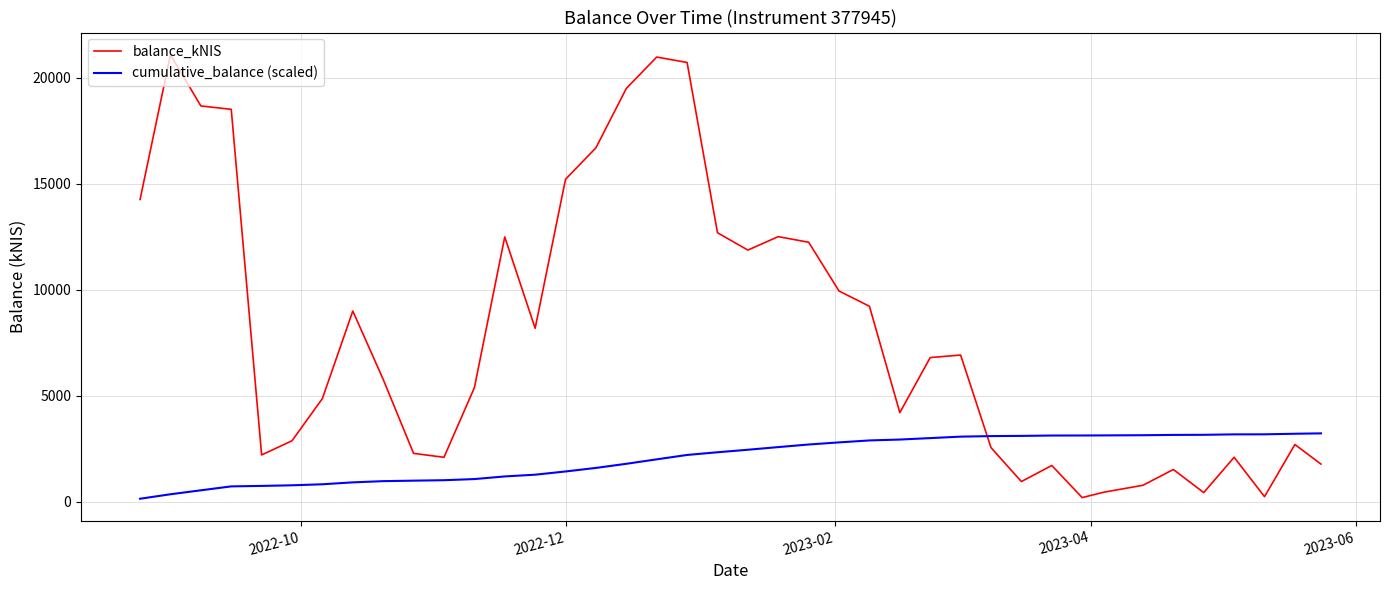

True or false: balance_kNIS has more than 2 interior local peaks.

True